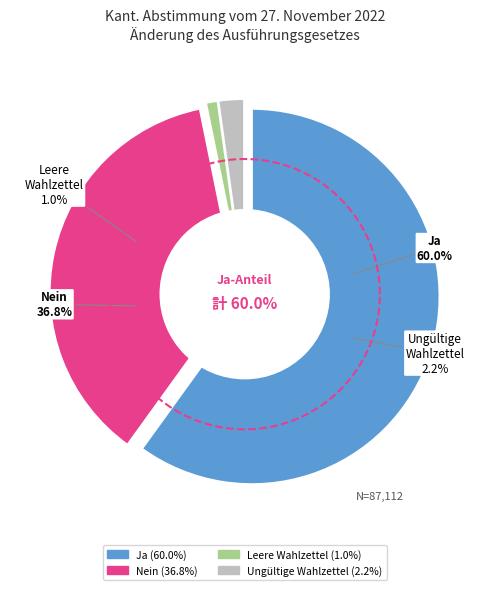

Count the number of slices in the pie.

4